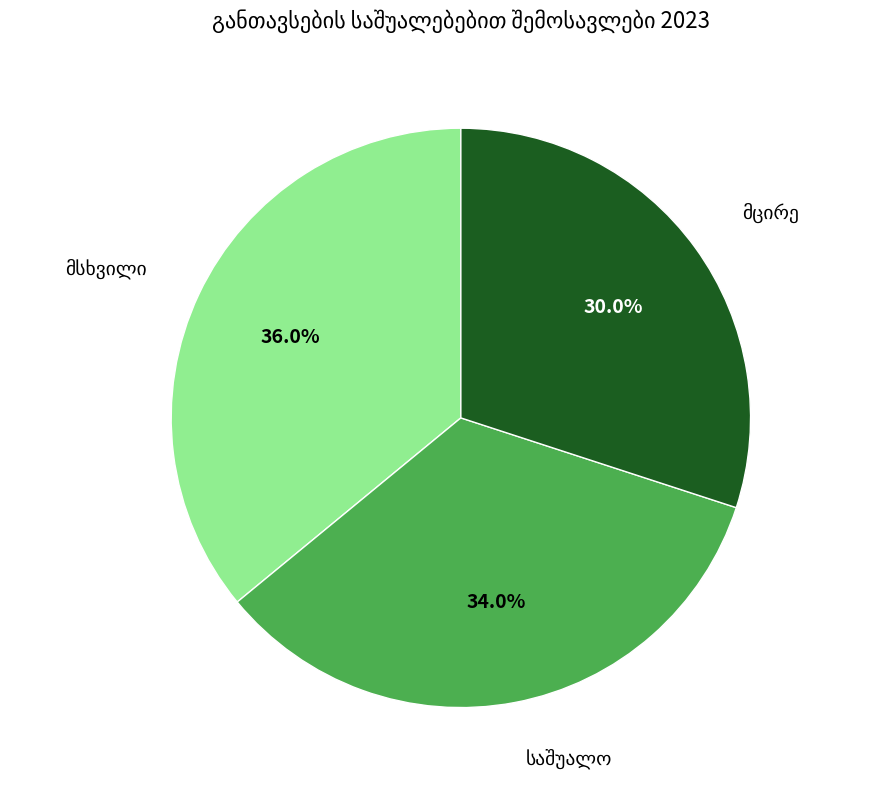

Is there a majority slice in this chart?

No